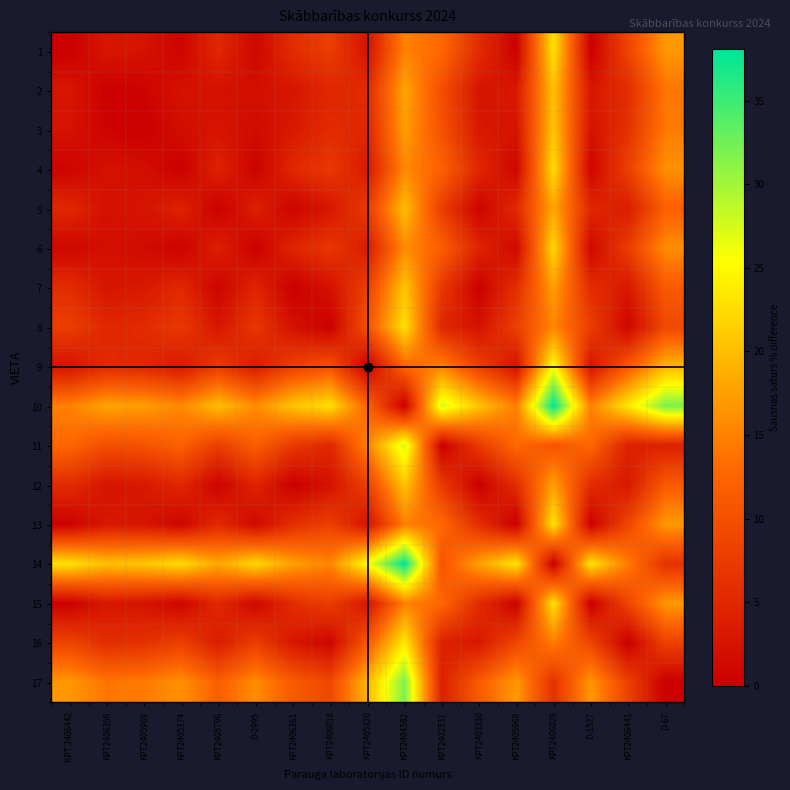

Reading right to left, transcribe all the data shown in this chart.

1: D-67=16.8	KPT2406441=8.6	D-1527=0.1	KPT2406029=23.1	KPT2405968=0.2	KPT2403330=5.5	KPT2402537=12.7	KPT2404582=15.0	KPT2405320=2.5	KPT2406018=7.8	KPT2406361=5.6	D-2995=0.9	KPT2405796=5.0	KPT2405374=0.6	KPT2405969=2.4	KPT2406358=2.9	KPT 2406442=0.0
2: D-67=13.9	KPT2406441=5.7	D-1527=3.0	KPT2406029=20.2	KPT2405968=3.1	KPT2403330=2.6	KPT2402537=9.8	KPT2404582=17.9	KPT2405320=5.4	KPT2406018=4.9	KPT2406361=2.7	D-2995=2.0	KPT2405796=2.1	KPT2405374=2.3	KPT2405969=0.5	KPT2406358=0.0	KPT 2406442=2.9
3: D-67=14.4	KPT2406441=6.2	D-1527=2.5	KPT2406029=20.7	KPT2405968=2.6	KPT2403330=3.1	KPT2402537=10.3	KPT2404582=17.4	KPT2405320=4.9	KPT2406018=5.4	KPT2406361=3.2	D-2995=1.5	KPT2405796=2.6	KPT2405374=1.8	KPT2405969=0.0	KPT2406358=0.5	KPT 2406442=2.4
4: D-67=16.2	KPT2406441=8.0	D-1527=0.7	KPT2406029=22.5	KPT2405968=0.8	KPT2403330=4.9	KPT2402537=12.1	KPT2404582=15.6	KPT2405320=3.1	KPT2406018=7.2	KPT2406361=5.0	D-2995=0.3	KPT2405796=4.4	KPT2405374=0.0	KPT2405969=1.8	KPT2406358=2.3	KPT 2406442=0.6
5: D-67=11.8	KPT2406441=3.6	D-1527=5.1	KPT2406029=18.1	KPT2405968=5.2	KPT2403330=0.5	KPT2402537=7.7	KPT2404582=20.0	KPT2405320=7.5	KPT2406018=2.8	KPT2406361=0.6	D-2995=4.1	KPT2405796=0.0	KPT2405374=4.4	KPT2405969=2.6	KPT2406358=2.1	KPT 2406442=5.0
6: D-67=15.9	KPT2406441=7.7	D-1527=1.0	KPT2406029=22.2	KPT2405968=1.1	KPT2403330=4.6	KPT2402537=11.8	KPT2404582=15.9	KPT2405320=3.4	KPT2406018=6.9	KPT2406361=4.7	D-2995=0.0	KPT2405796=4.1	KPT2405374=0.3	KPT2405969=1.5	KPT2406358=2.0	KPT 2406442=0.9
7: D-67=11.2	KPT2406441=3.0	D-1527=5.7	KPT2406029=17.5	KPT2405968=5.8	KPT2403330=0.1	KPT2402537=7.1	KPT2404582=20.6	KPT2405320=8.1	KPT2406018=2.2	KPT2406361=0.0	D-2995=4.7	KPT2405796=0.6	KPT2405374=5.0	KPT2405969=3.2	KPT2406358=2.7	KPT 2406442=5.6
8: D-67=9.1	KPT2406441=0.8	D-1527=7.9	KPT2406029=15.3	KPT2405968=8.0	KPT2403330=2.3	KPT2402537=4.9	KPT2404582=22.8	KPT2405320=10.3	KPT2406018=0.0	KPT2406361=2.2	D-2995=6.9	KPT2405796=2.8	KPT2405374=7.2	KPT2405969=5.4	KPT2406358=4.9	KPT 2406442=7.8
9: D-67=19.3	KPT2406441=11.1	D-1527=2.4	KPT2406029=25.6	KPT2405968=2.3	KPT2403330=8.0	KPT2402537=15.2	KPT2404582=12.5	KPT2405320=0.0	KPT2406018=10.3	KPT2406361=8.1	D-2995=3.4	KPT2405796=7.5	KPT2405374=3.1	KPT2405969=4.9	KPT2406358=5.4	KPT 2406442=2.5
10: D-67=31.8	KPT2406441=23.6	D-1527=14.9	KPT2406029=38.1	KPT2405968=14.8	KPT2403330=20.5	KPT2402537=27.7	KPT2404582=0.0	KPT2405320=12.5	KPT2406018=22.8	KPT2406361=20.6	D-2995=15.9	KPT2405796=20.0	KPT2405374=15.6	KPT2405969=17.4	KPT2406358=17.9	KPT 2406442=15.0
11: D-67=4.1	KPT2406441=4.1	D-1527=12.8	KPT2406029=10.4	KPT2405968=12.9	KPT2403330=7.2	KPT2402537=0.0	KPT2404582=27.7	KPT2405320=15.2	KPT2406018=4.9	KPT2406361=7.1	D-2995=11.8	KPT2405796=7.7	KPT2405374=12.1	KPT2405969=10.3	KPT2406358=9.8	KPT 2406442=12.7
12: D-67=11.3	KPT2406441=3.1	D-1527=5.6	KPT2406029=17.6	KPT2405968=5.7	KPT2403330=0.0	KPT2402537=7.2	KPT2404582=20.5	KPT2405320=8.0	KPT2406018=2.3	KPT2406361=0.1	D-2995=4.6	KPT2405796=0.5	KPT2405374=4.9	KPT2405969=3.1	KPT2406358=2.6	KPT 2406442=5.5
13: D-67=17.1	KPT2406441=8.8	D-1527=0.1	KPT2406029=23.3	KPT2405968=0.0	KPT2403330=5.7	KPT2402537=12.9	KPT2404582=14.8	KPT2405320=2.3	KPT2406018=8.0	KPT2406361=5.8	D-2995=1.1	KPT2405796=5.2	KPT2405374=0.8	KPT2405969=2.6	KPT2406358=3.1	KPT 2406442=0.2
14: D-67=6.2	KPT2406441=14.5	D-1527=23.2	KPT2406029=0.0	KPT2405968=23.3	KPT2403330=17.6	KPT2402537=10.4	KPT2404582=38.1	KPT2405320=25.6	KPT2406018=15.3	KPT2406361=17.5	D-2995=22.2	KPT2405796=18.1	KPT2405374=22.5	KPT2405969=20.7	KPT2406358=20.2	KPT 2406442=23.1
15: D-67=16.9	KPT2406441=8.7	D-1527=0.0	KPT2406029=23.2	KPT2405968=0.1	KPT2403330=5.6	KPT2402537=12.8	KPT2404582=14.9	KPT2405320=2.4	KPT2406018=7.9	KPT2406361=5.7	D-2995=1.0	KPT2405796=5.1	KPT2405374=0.7	KPT2405969=2.5	KPT2406358=3.0	KPT 2406442=0.1
16: D-67=8.2	KPT2406441=0.0	D-1527=8.7	KPT2406029=14.5	KPT2405968=8.8	KPT2403330=3.1	KPT2402537=4.1	KPT2404582=23.6	KPT2405320=11.1	KPT2406018=0.8	KPT2406361=3.0	D-2995=7.7	KPT2405796=3.6	KPT2405374=8.0	KPT2405969=6.2	KPT2406358=5.7	KPT 2406442=8.6
17: D-67=0.0	KPT2406441=8.2	D-1527=16.9	KPT2406029=6.2	KPT2405968=17.1	KPT2403330=11.3	KPT2402537=4.1	KPT2404582=31.8	KPT2405320=19.3	KPT2406018=9.1	KPT2406361=11.2	D-2995=15.9	KPT2405796=11.8	KPT2405374=16.2	KPT2405969=14.4	KPT2406358=13.9	KPT 2406442=16.8